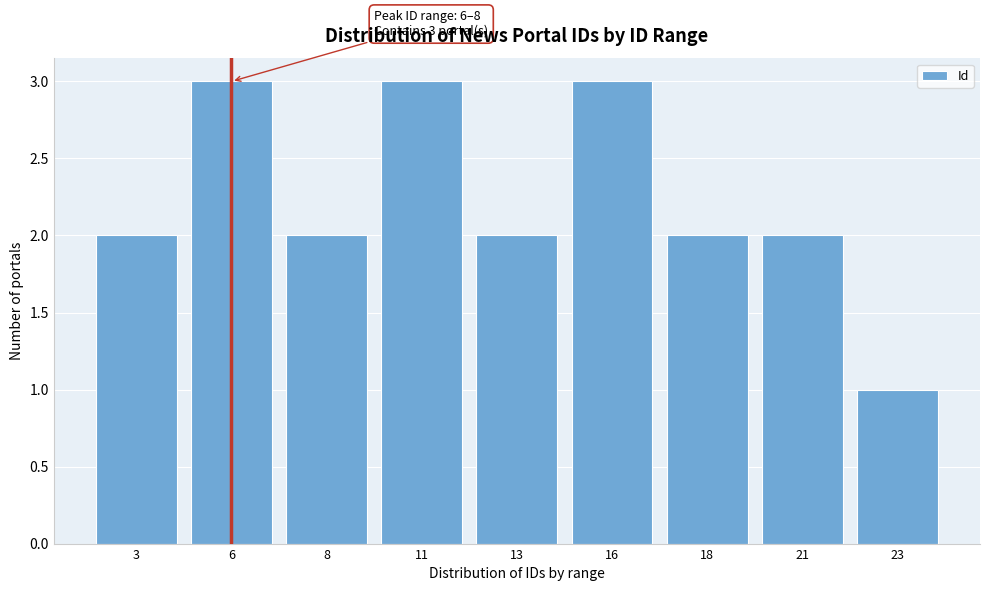

Reading left to right, transcribe all the data shown in this chart.

3=2	6=3	8=2	11=3	13=2	16=3	18=2	21=2	23=1